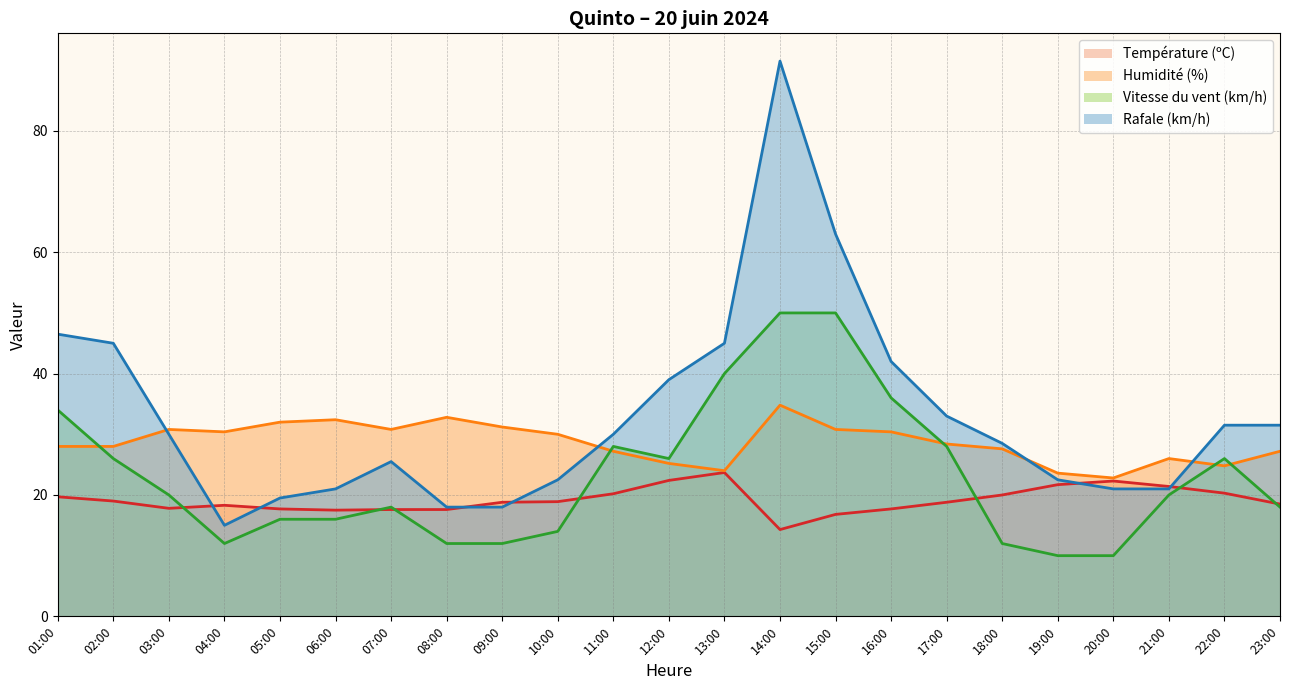

Which series changed the most between 12:00 and 17:00?

Rafale (km/h)